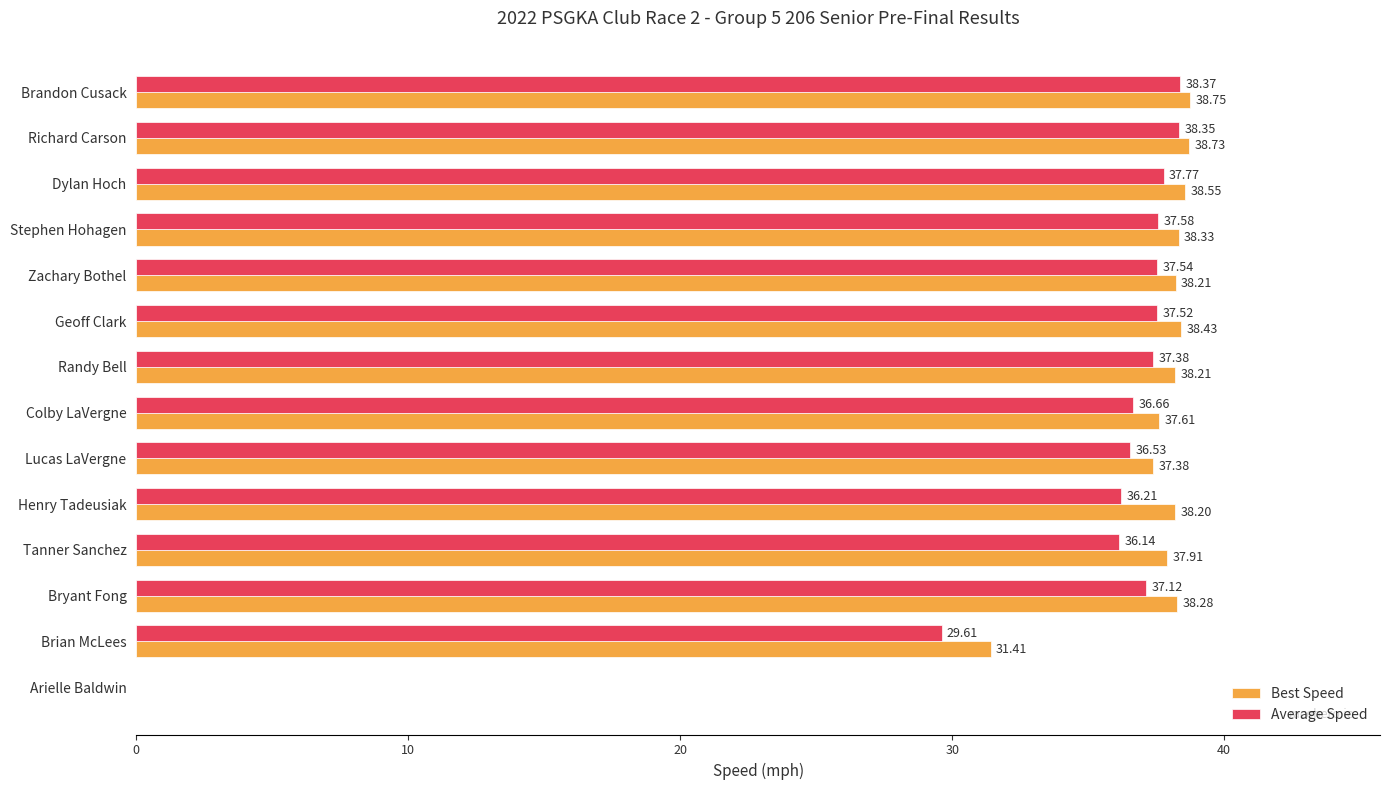

What is the total value across all series at Richard Carson?

77.1